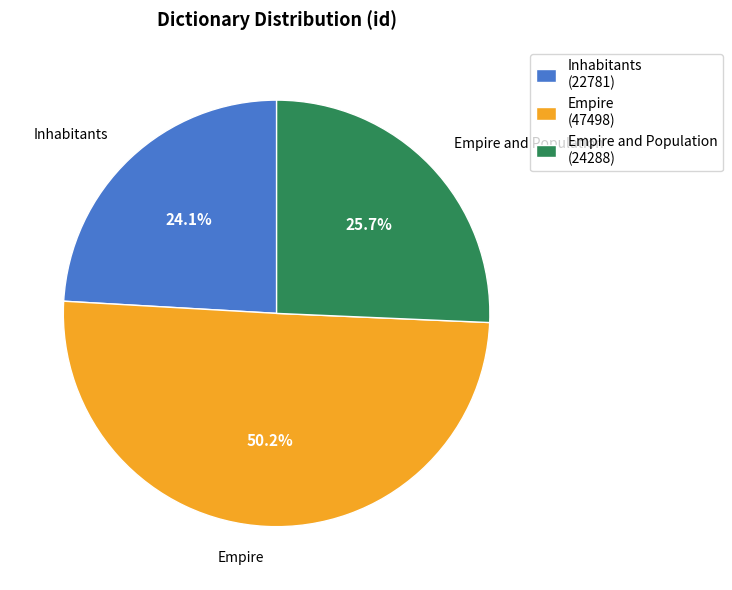

To the nearest percent, what is the difference between the largest and smallest slice percentages?

26%